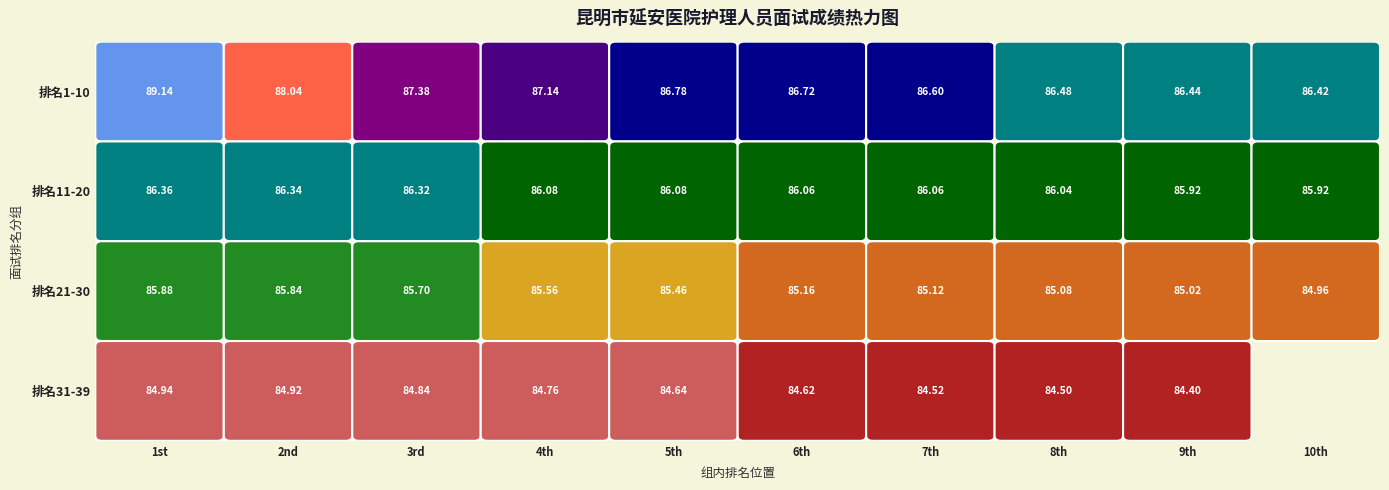

Rank the series by their maximum value, from highest to lowest.

1-10, 11-20, 21-30, 31-39